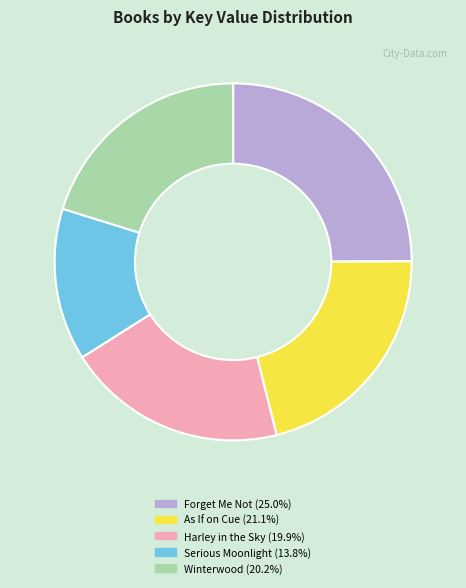

Combined, do Serious Moonlight and Winterwood account for over 50%?

No